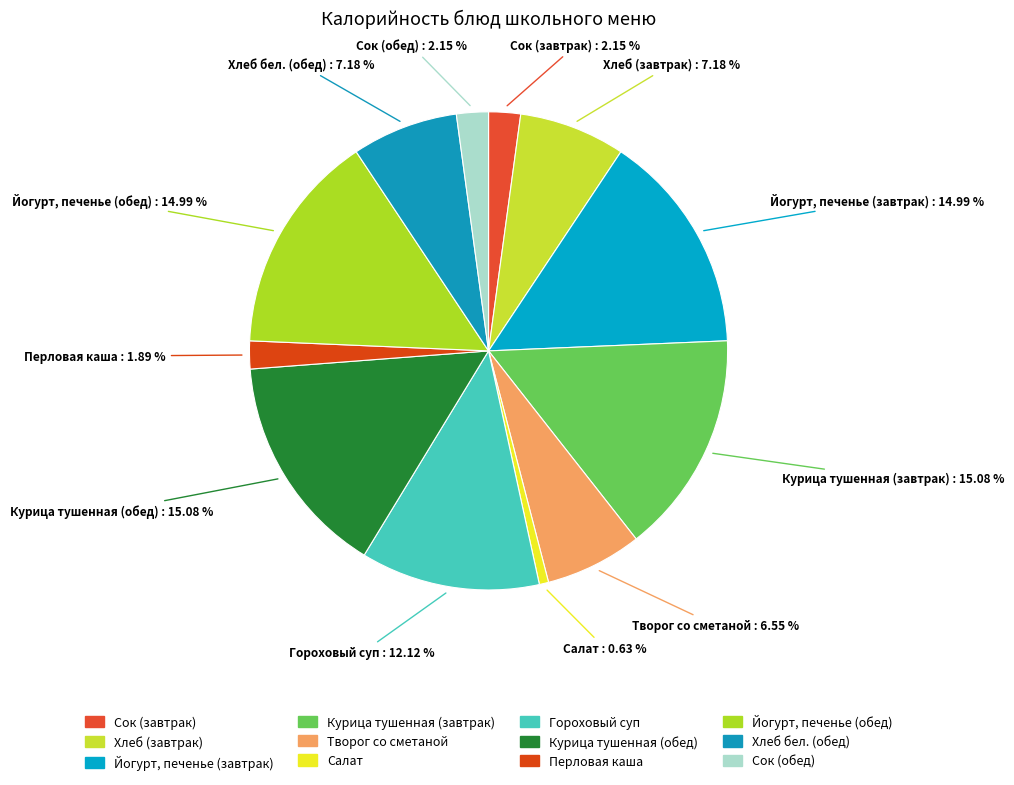

Does any single category account for the majority?

No